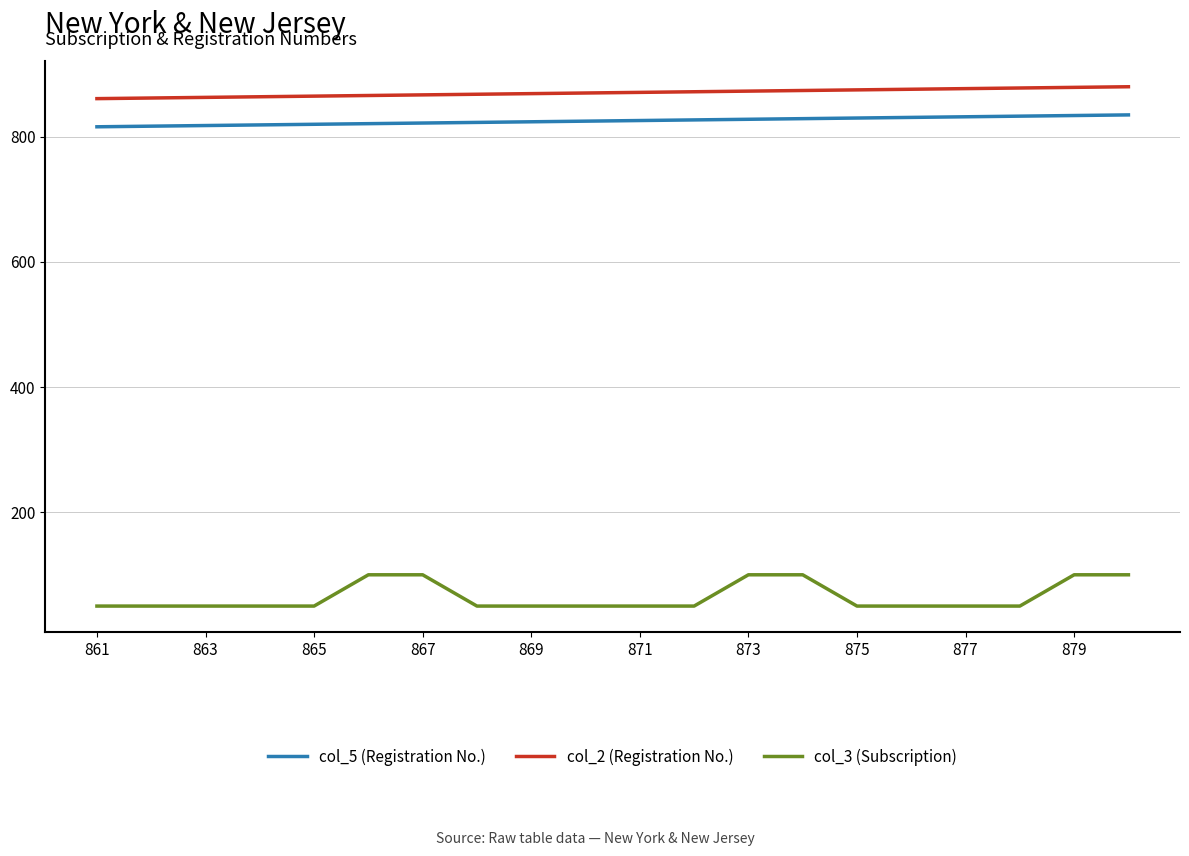

Which series has the largest total across all categories?

col_2 (Registration No.)